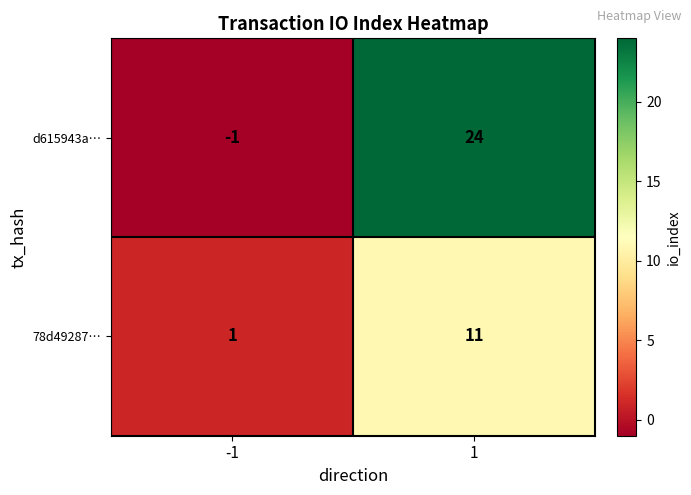

Is it true that d615943a… equals 13 at 1?

False